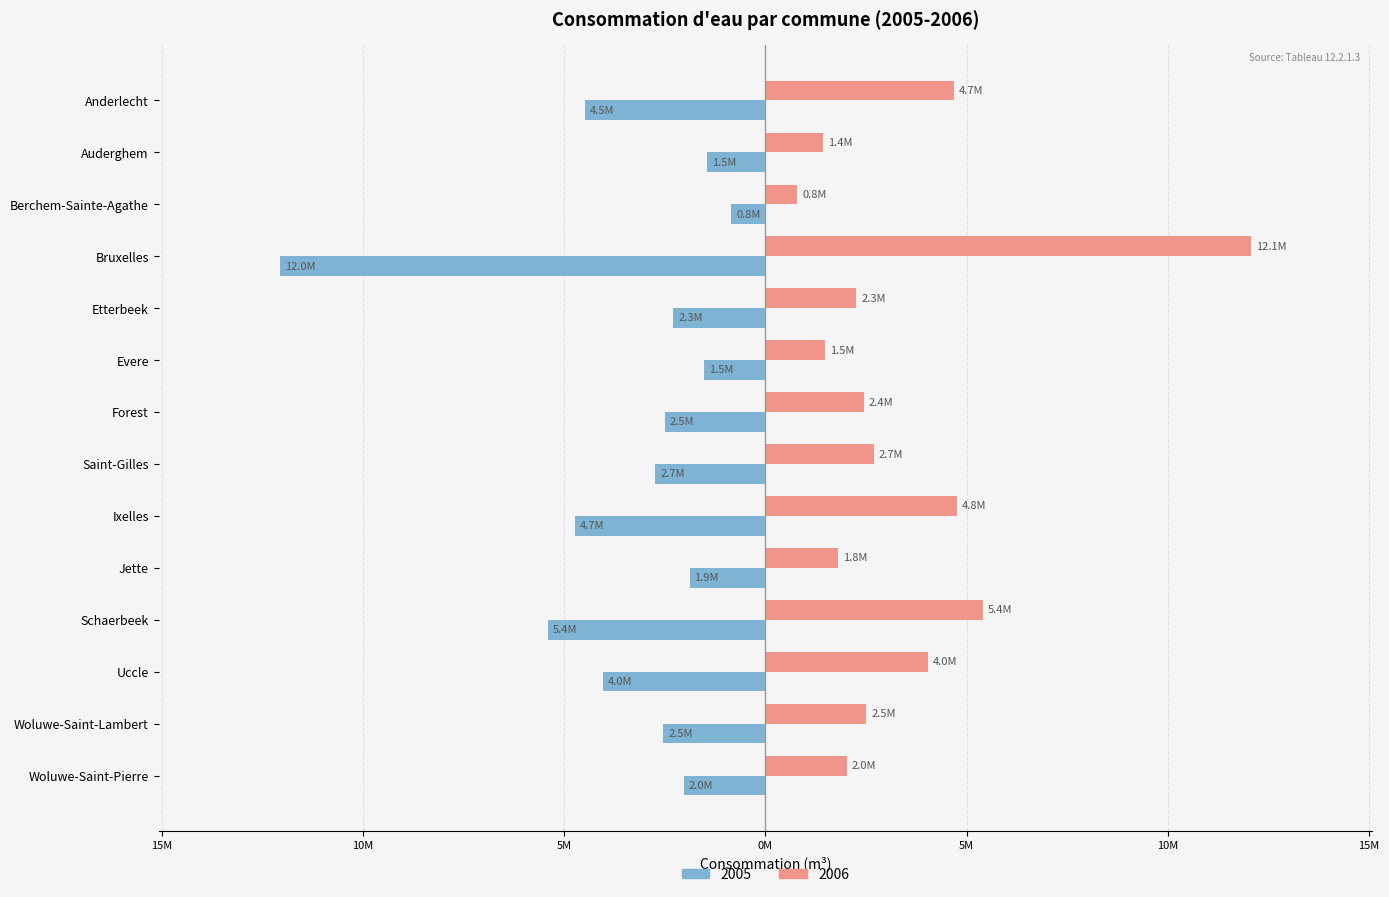

What are all the series names shown in the legend?

2005, 2006